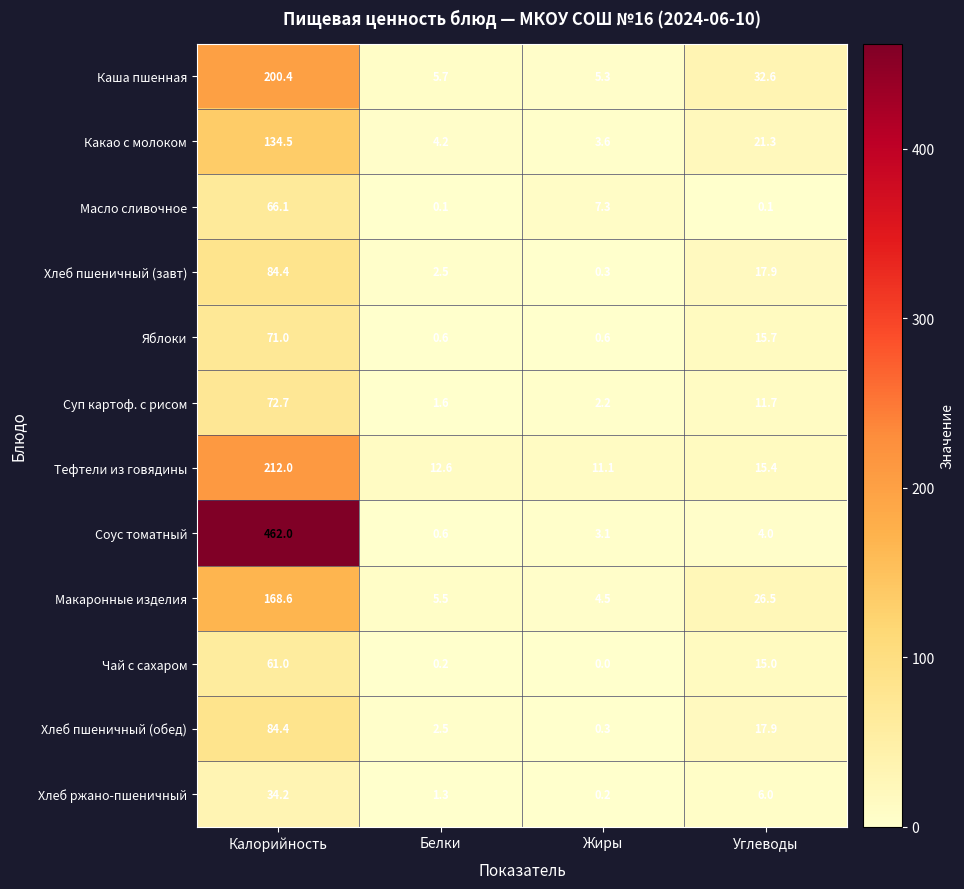

At which category is the sum across all series the highest?

Калорийность